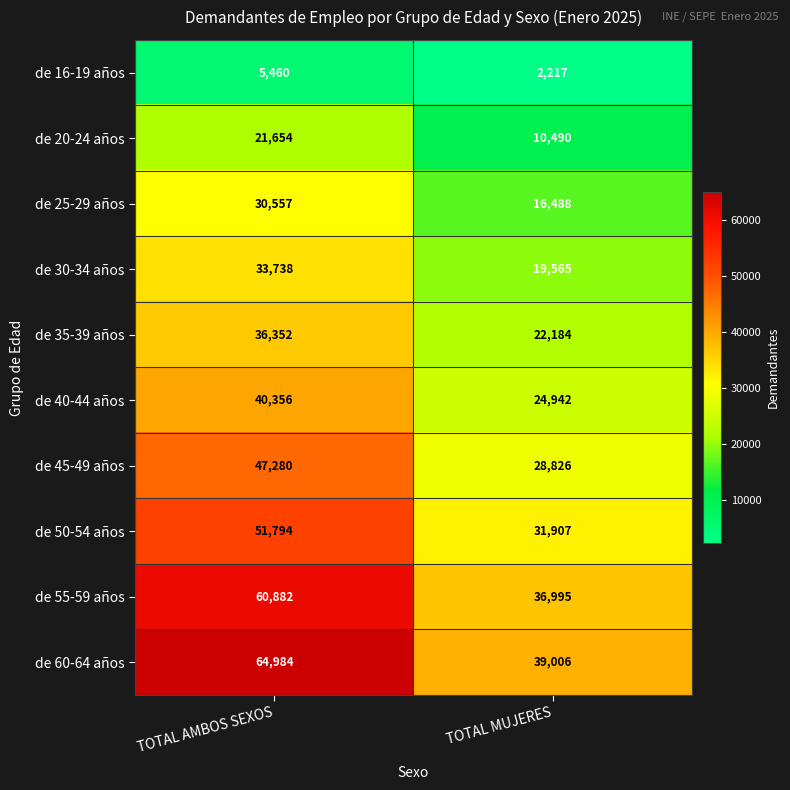

What is the average value of the de 45-49 años series?

38053